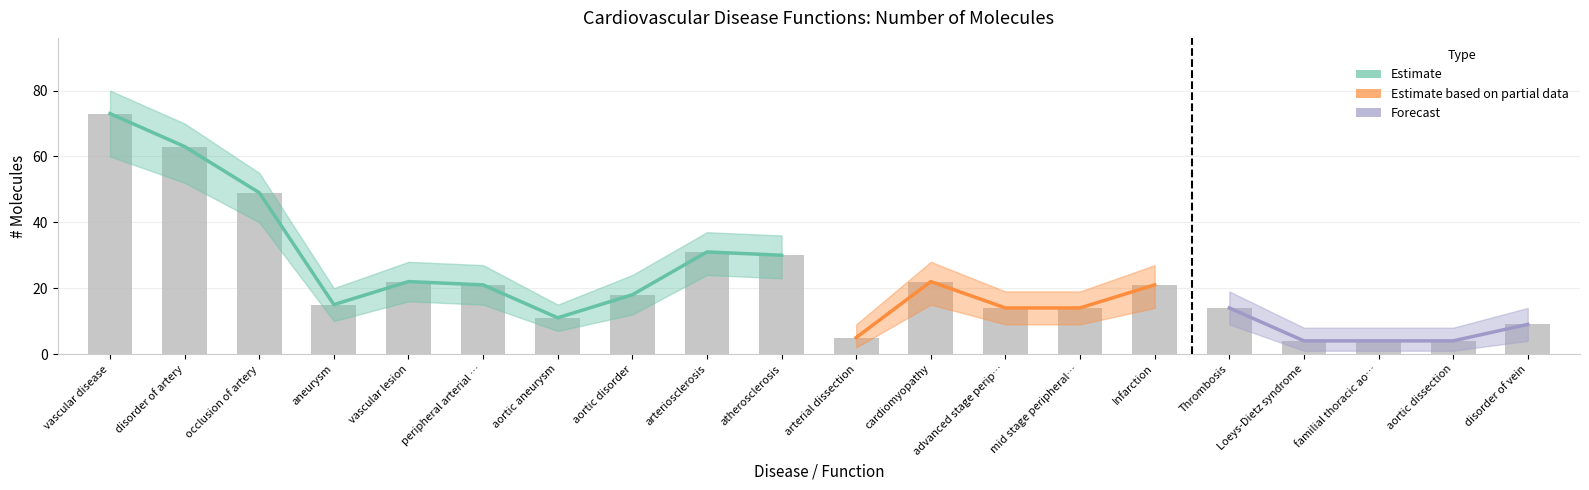

Approximately how many times larger is the value at atherosclerosis compared to Thrombosis?

2.1